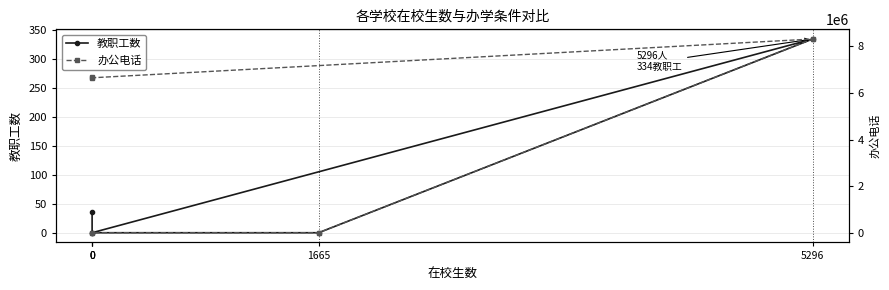

How many interior local valleys does the 办公电话 series have?

1